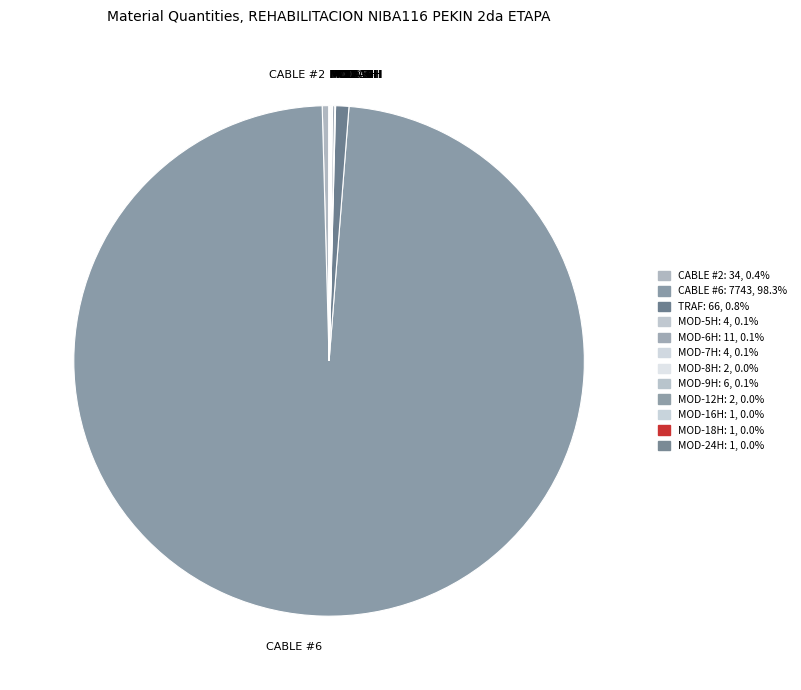

Approximately how many times larger is the value at CABLE #6 compared to CABLE #2?

227.7